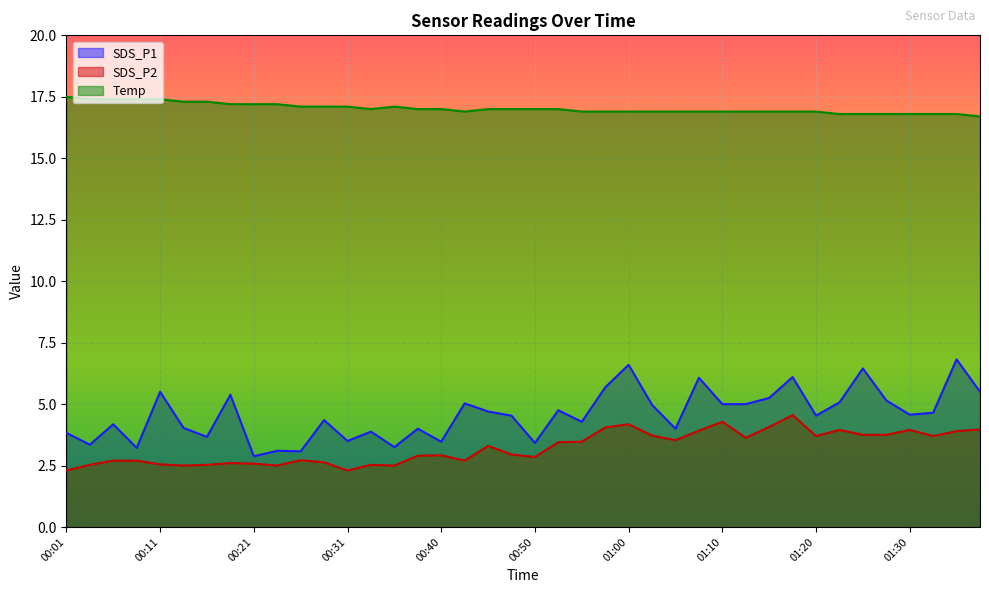

Is it true that Temp equals 6.3 at 01:12?

False